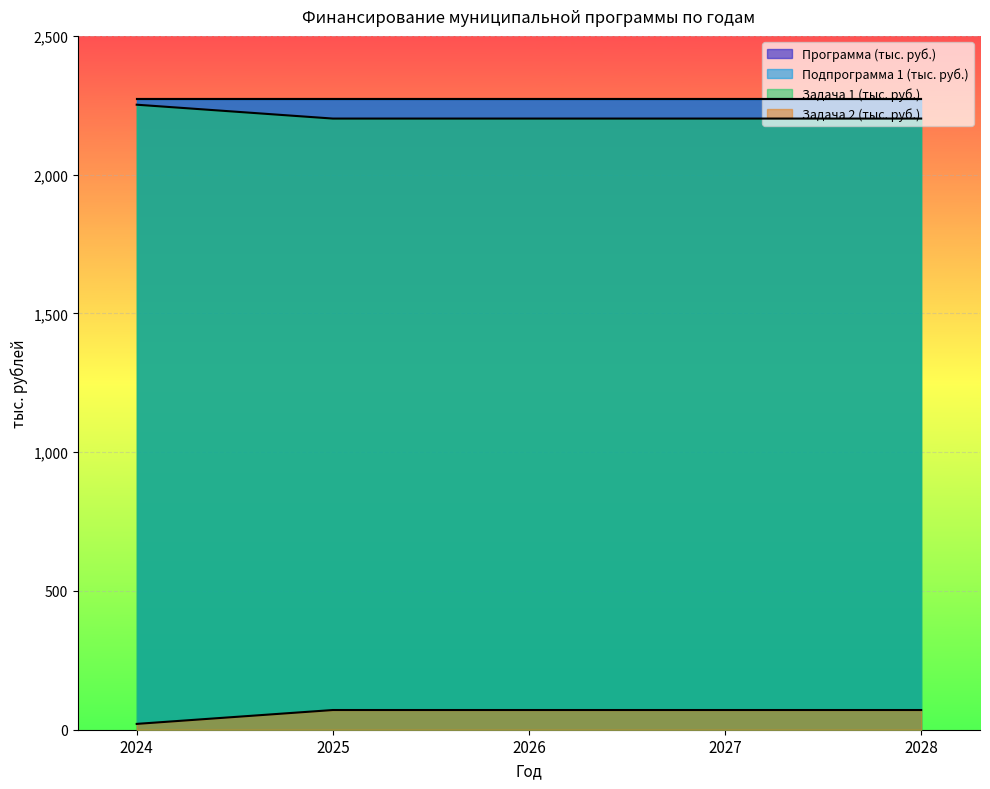

Read the Задача 1 (тыс. руб.) value at 2026.

2202.1